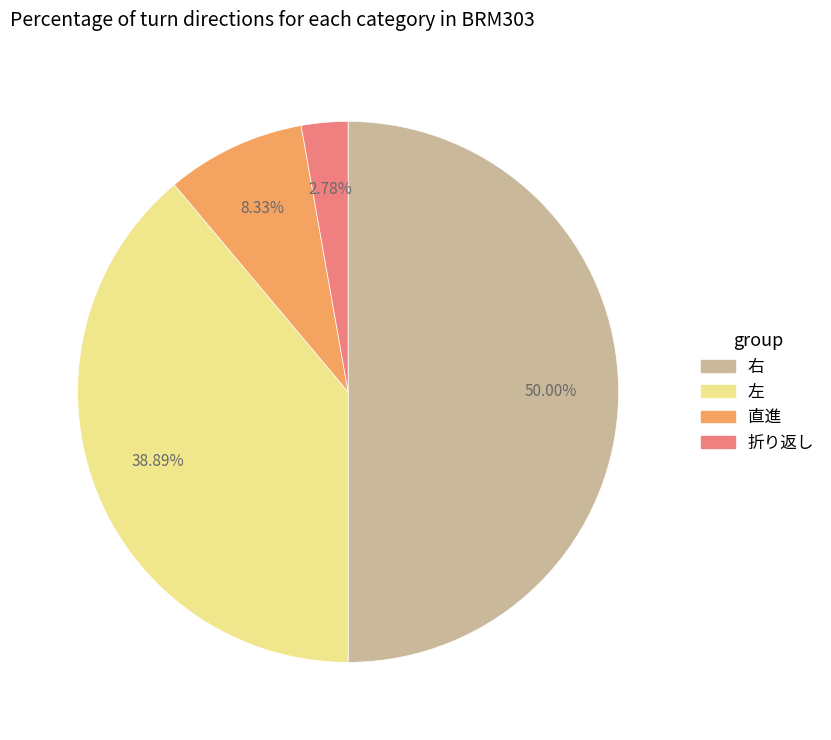

To the nearest percent, what is the difference between the largest and smallest slice percentages?

47%